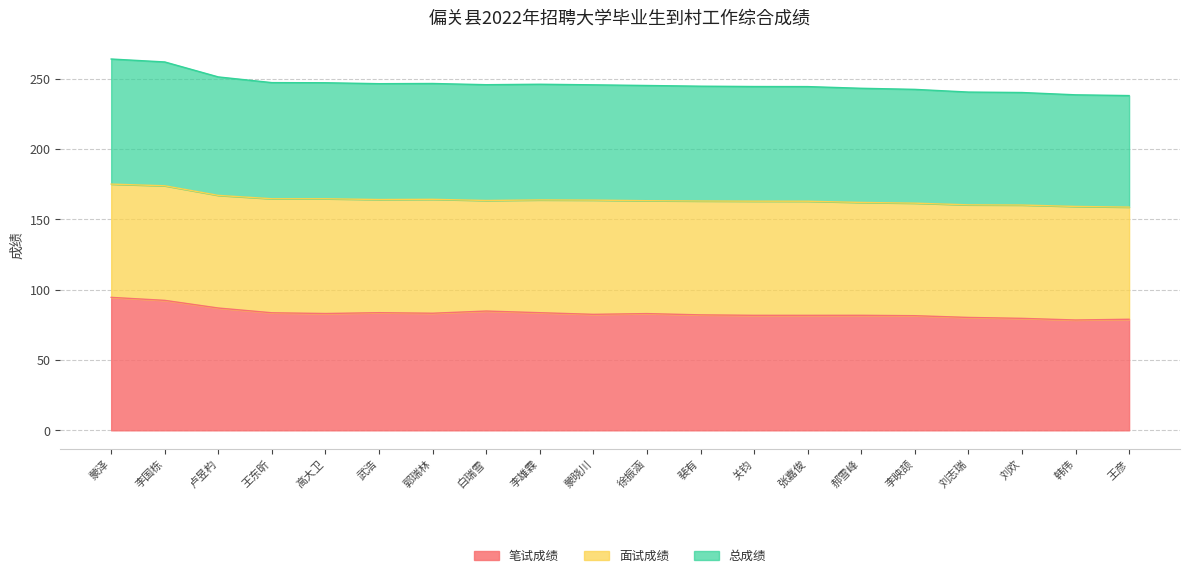

At which label does 笔试成绩 reach its minimum?

韩伟